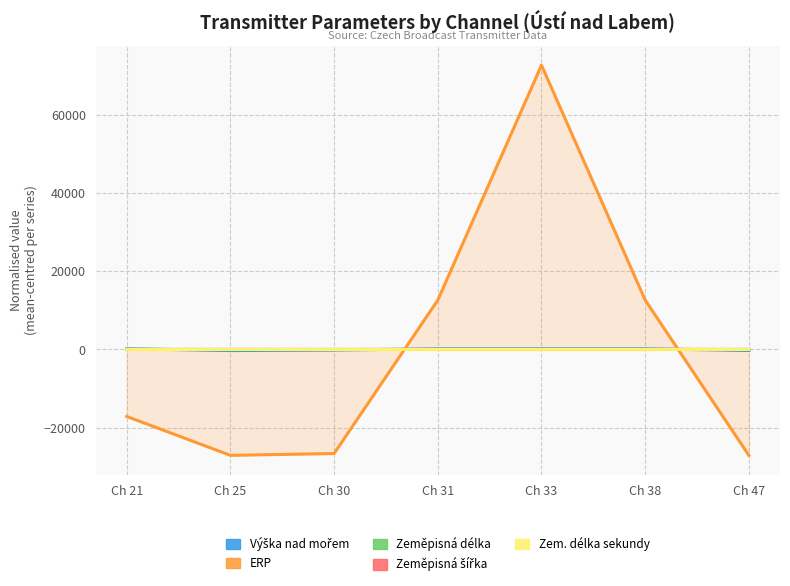

Which series has the largest total across all categories?

Zeměpisná šířka